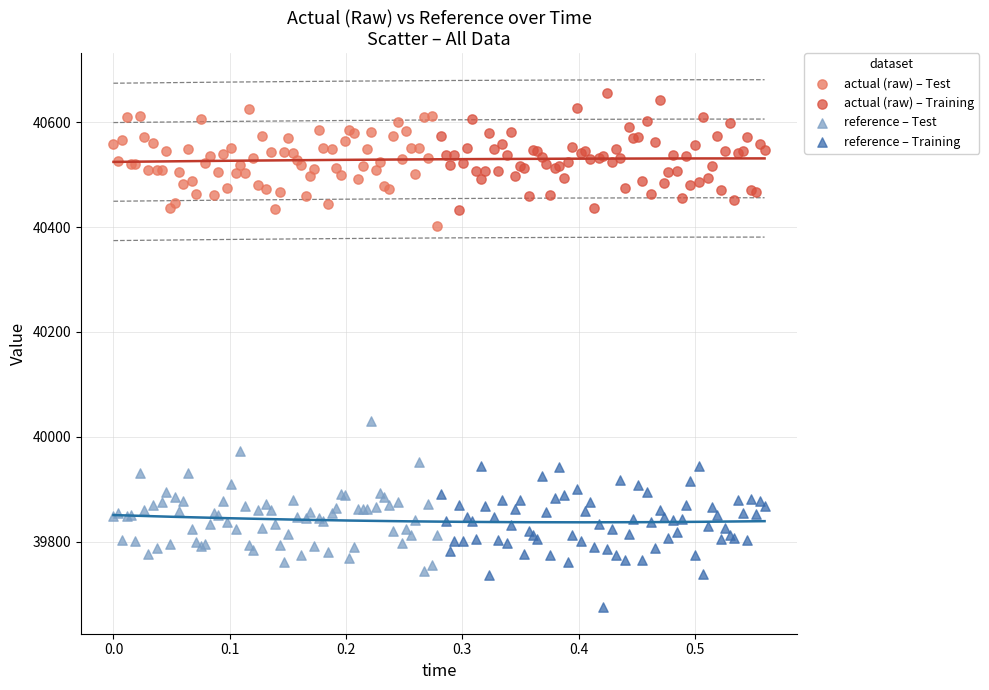

Which series contains the lowest Y value?

reference – Training